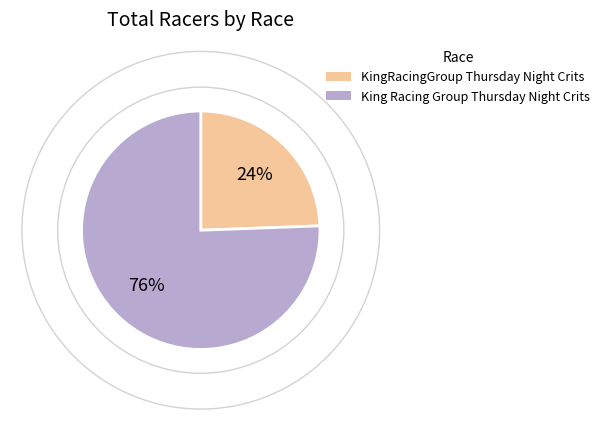

What is the majority slice?

King Racing Group Thursday Night Crits